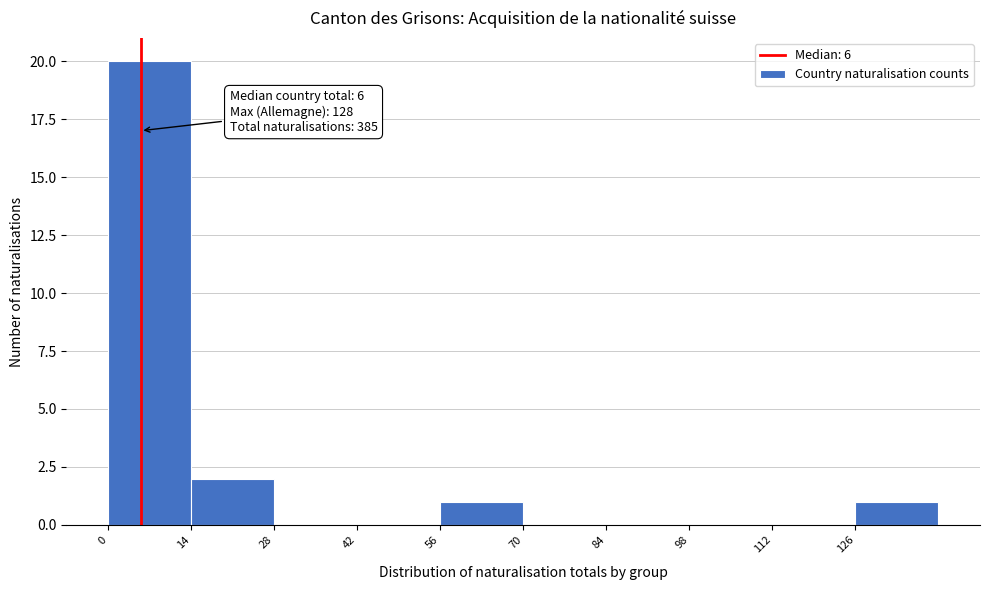

Over which range of the x-axis is the bar tallest?

0 to 14